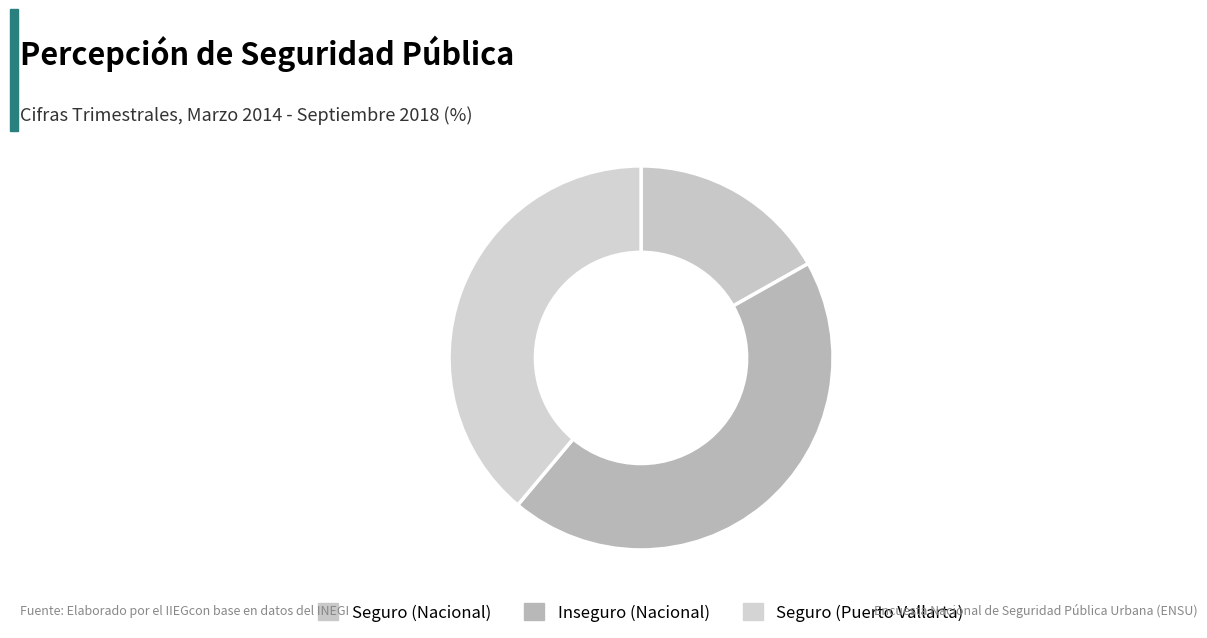

How many segments does this pie chart have?

3